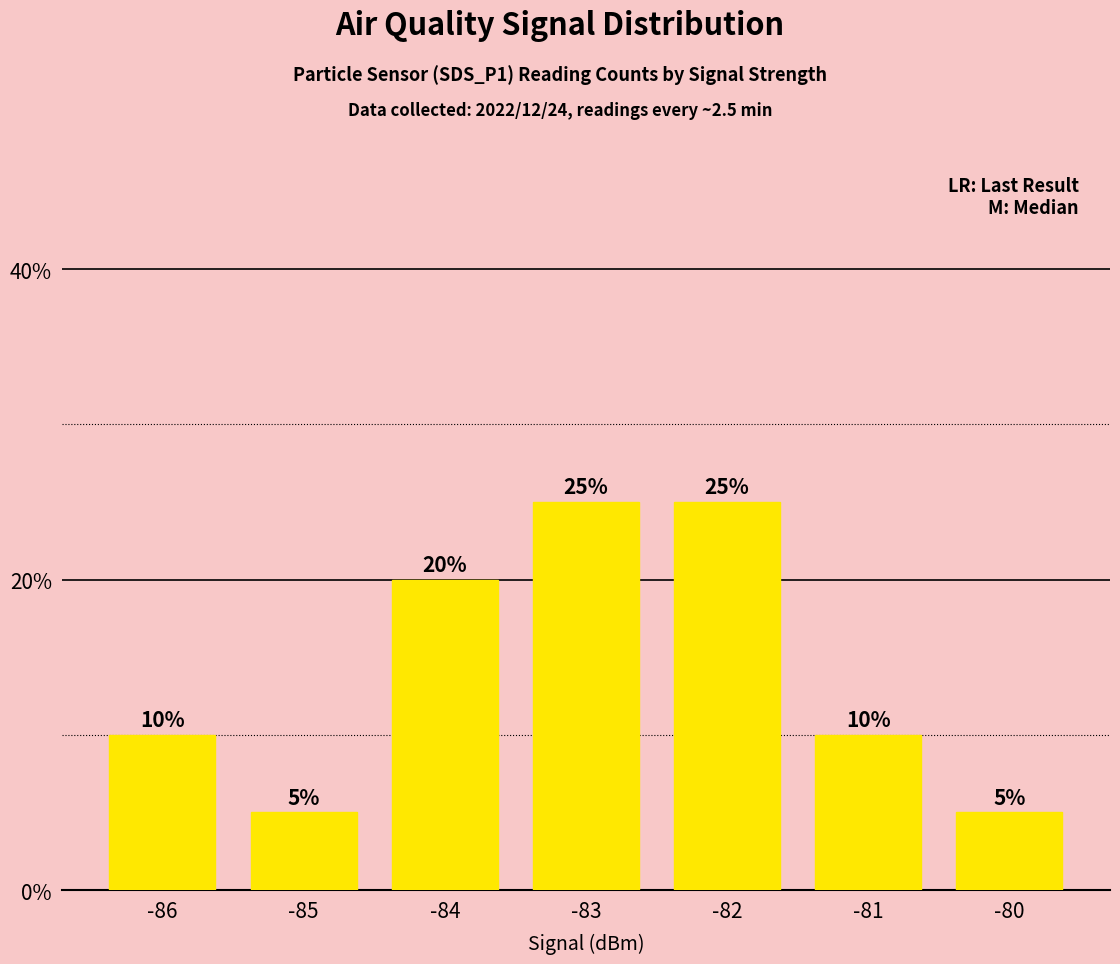

Reading right to left, transcribe all the data shown in this chart.

-80=5	-81=10	-82=25	-83=25	-84=20	-85=5	-86=10